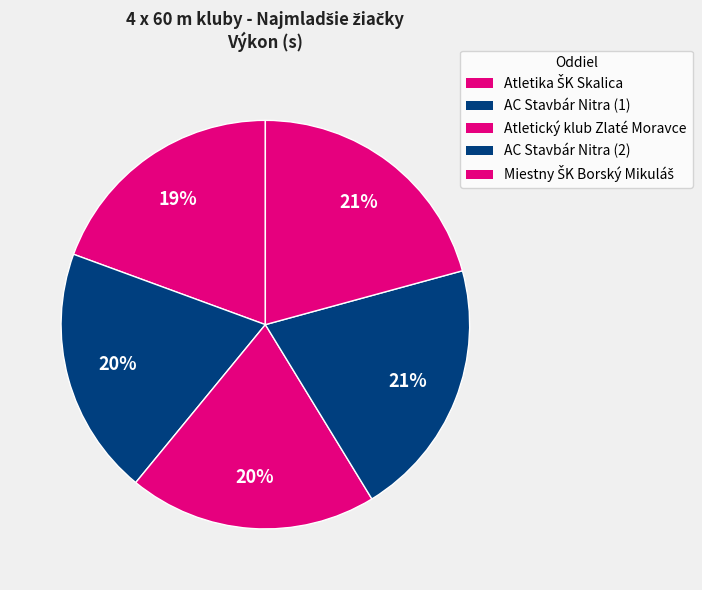

How many segments does this pie chart have?

5